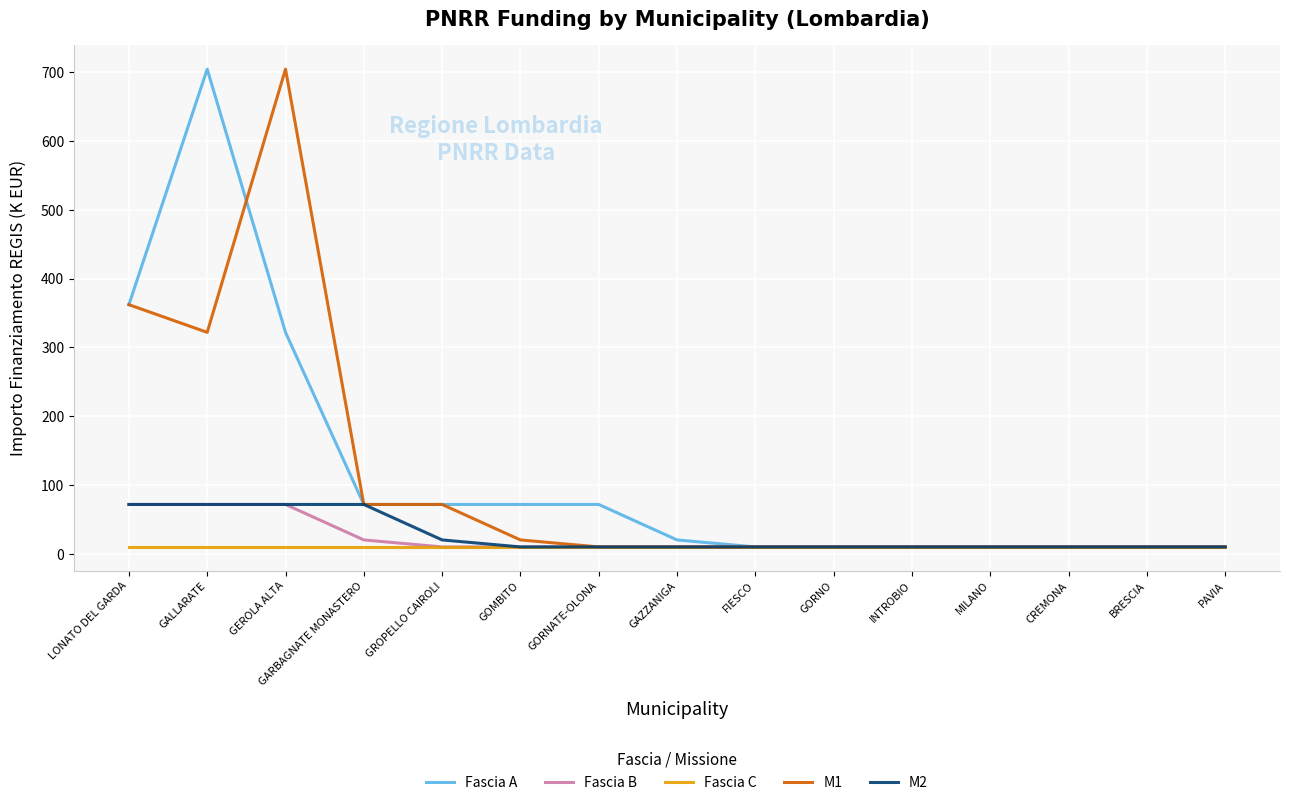

Between GOMBITO and FIESCO, which series saw the biggest shift?

Fascia A